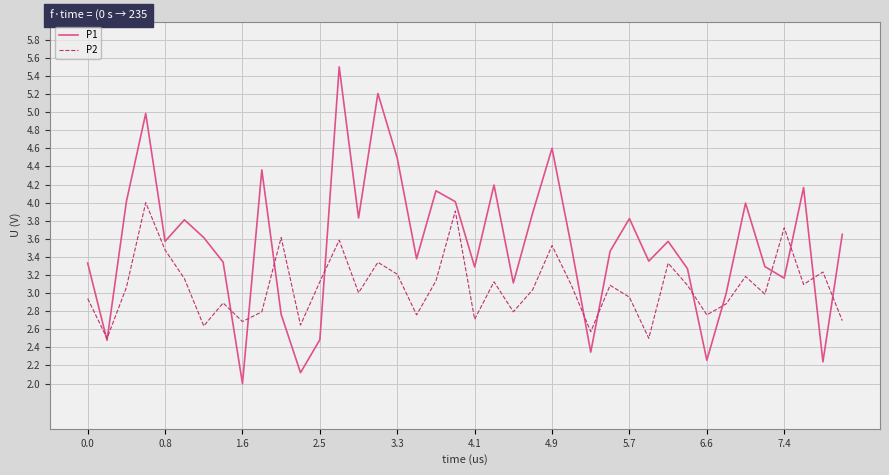

Which series has the largest total across all categories?

P1